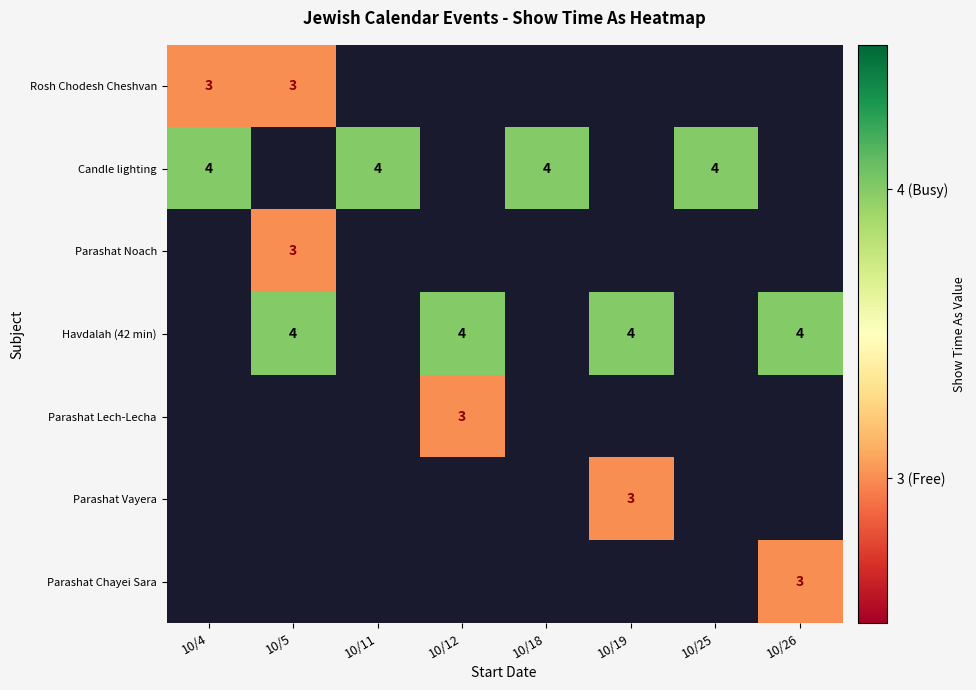

Is it true that Parashat Chayei Sara equals 4 at 10/26?

False